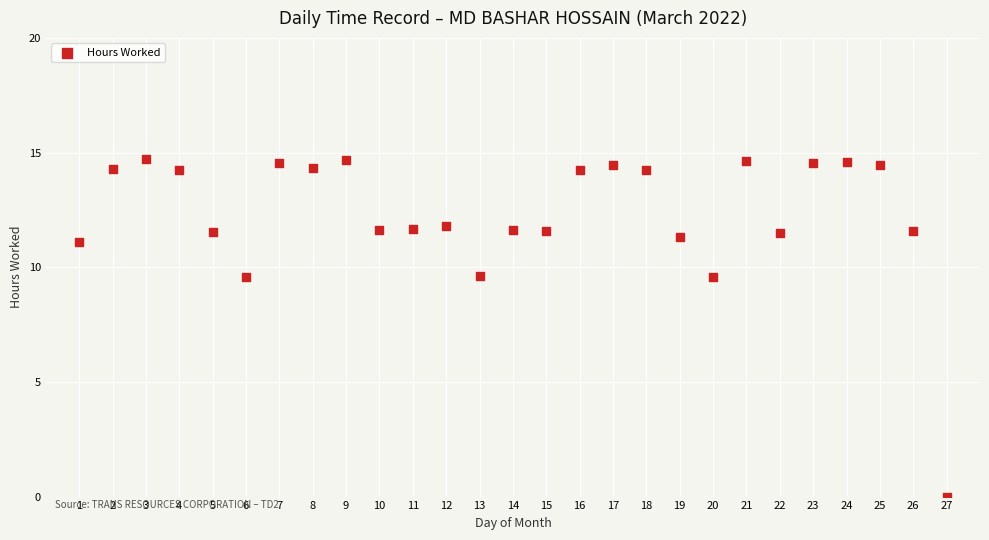

What is the range of Y values (max minus min)?

14.7